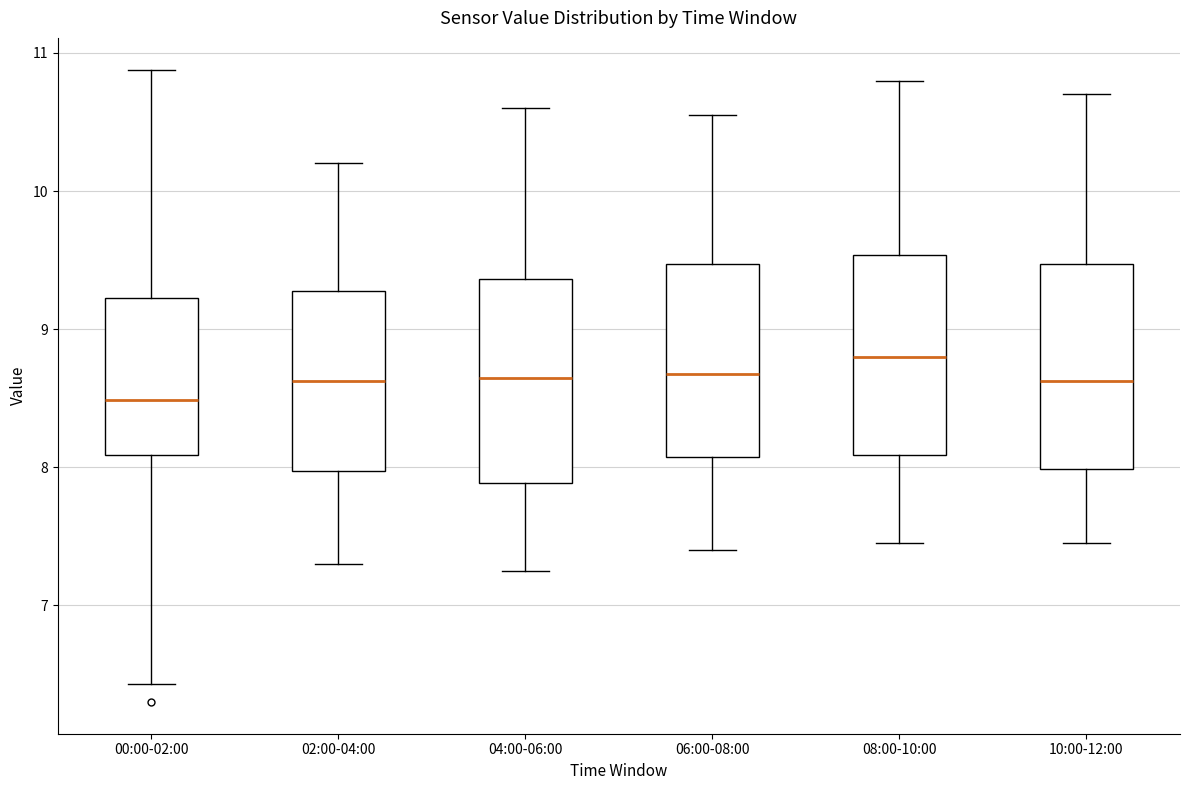

Which box has the highest median line?

08:00-10:00